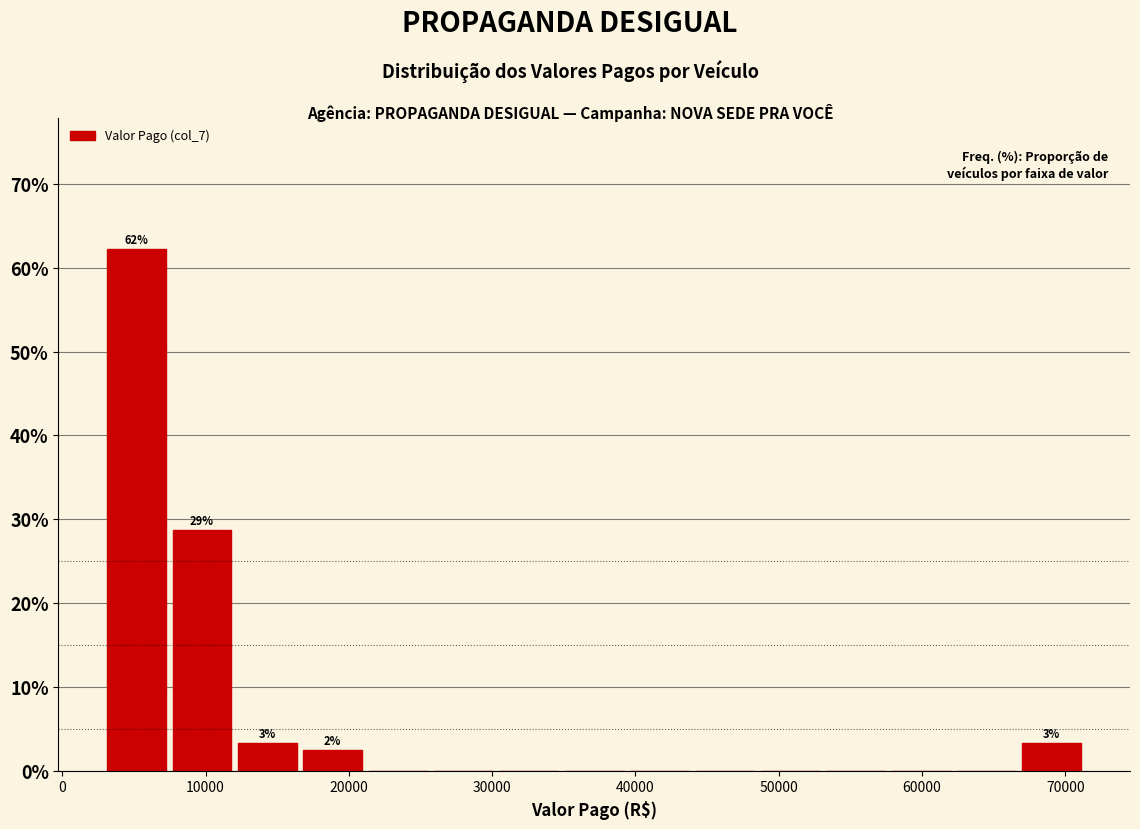

Which range on the x-axis has the tallest bar?

3000 to 7000